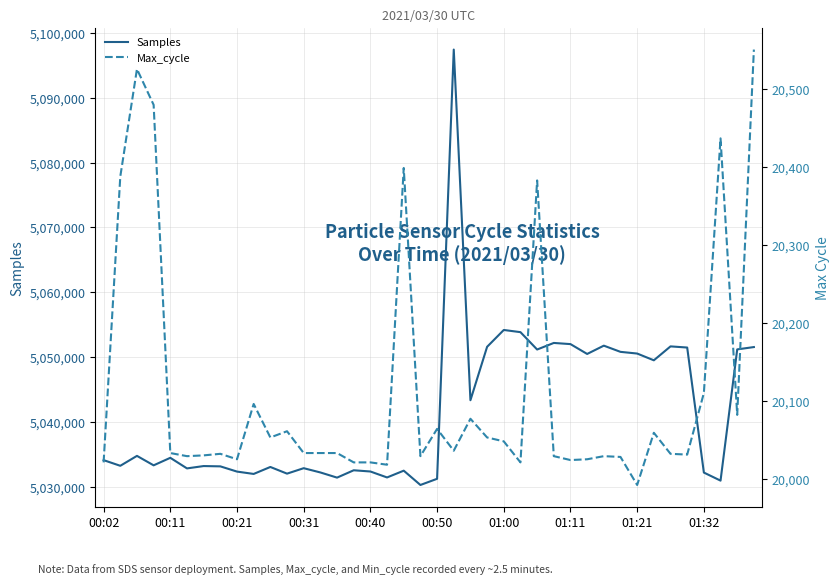

What position from the left is 29?

30